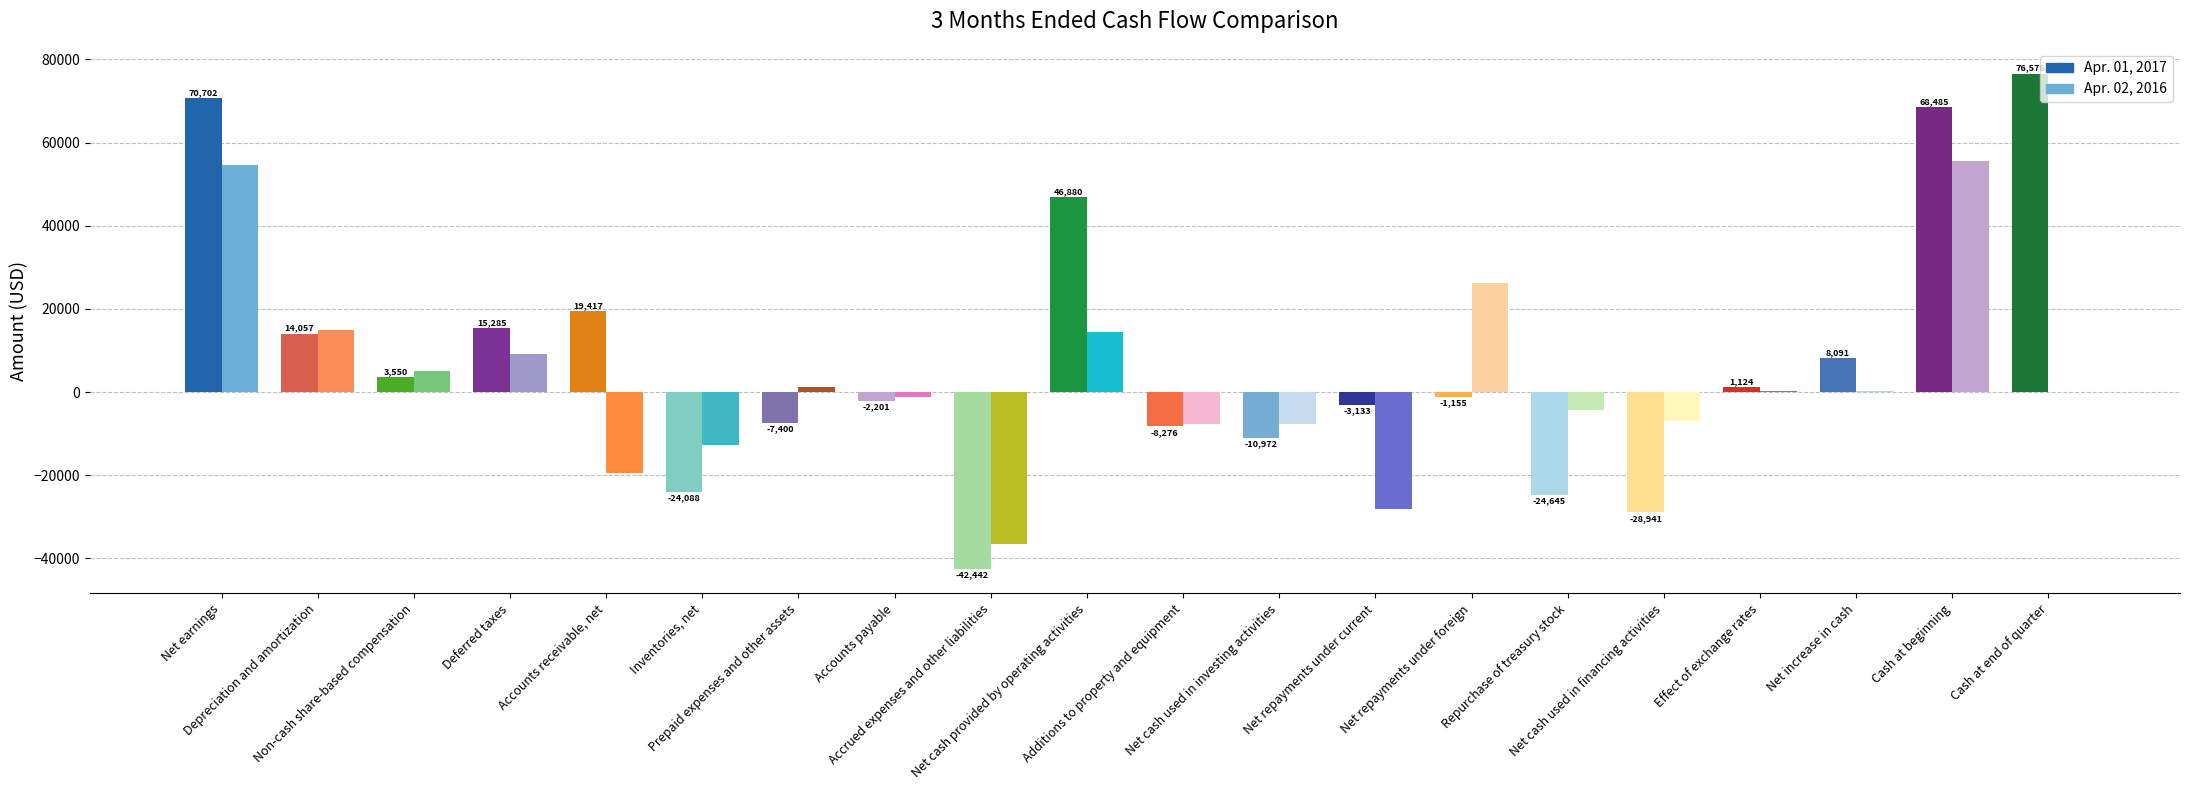

True or false: Apr. 02, 2016 has a value of 9091 at Deferred taxes.

True